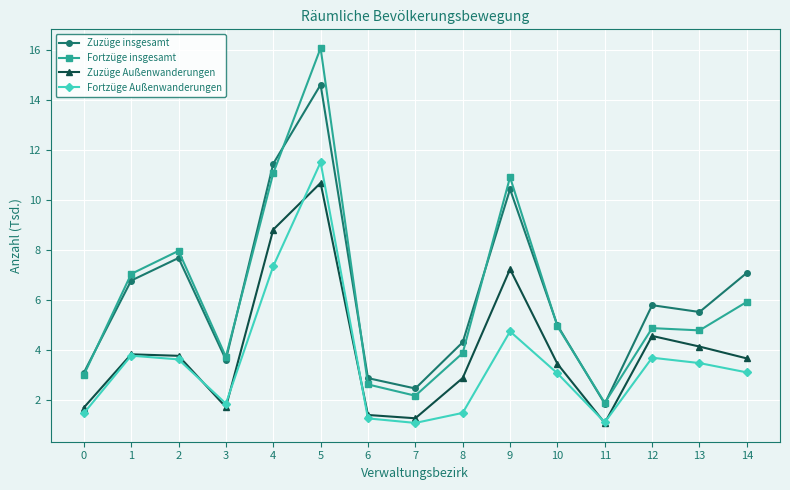

What is the difference between the maximum and minimum values in the Fortzüge Außenwanderungen series?

10.4